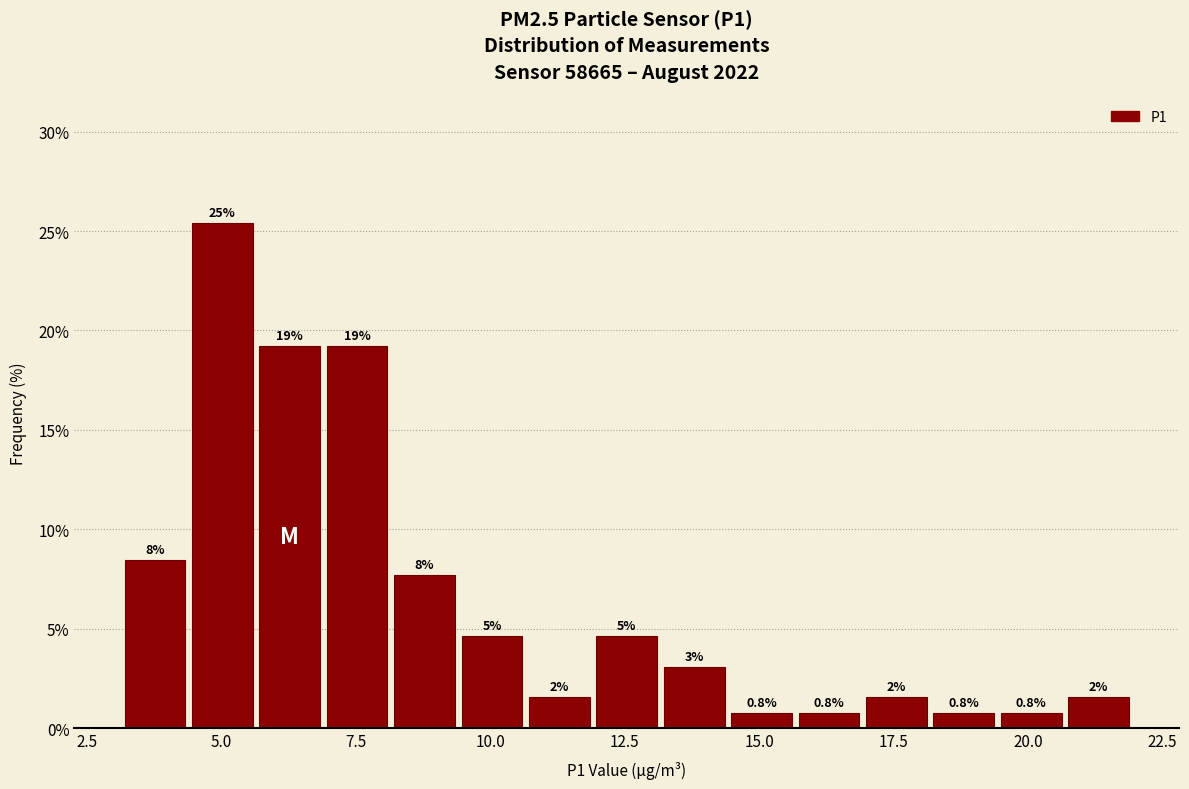

Read against the x-axis, roughly where is the centre of the tallest bar?

5.0